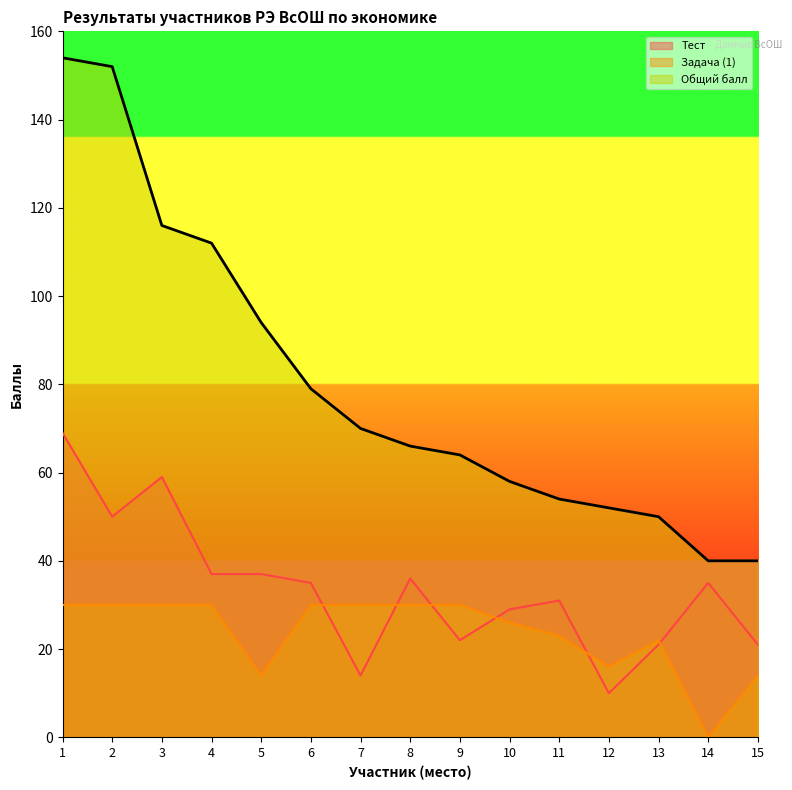

The Задача (1) series shows 30 at 7. True or false?

True